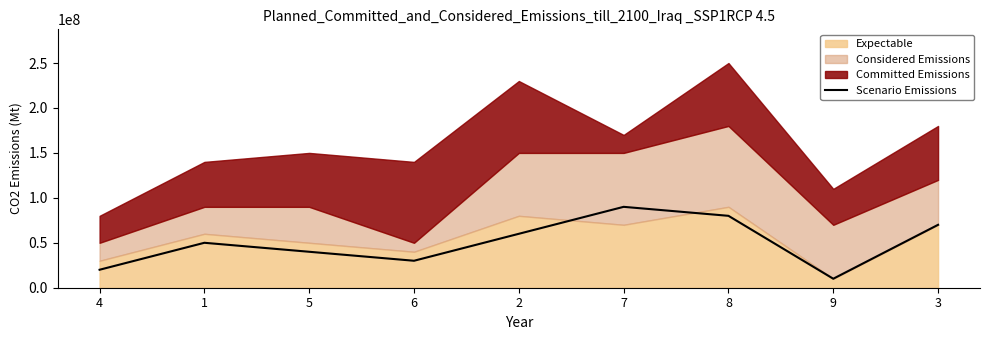

List the labels in order of Scenario Emissions value, largest first.

7, 8, 3, 2, 1, 5, 6, 4, 9